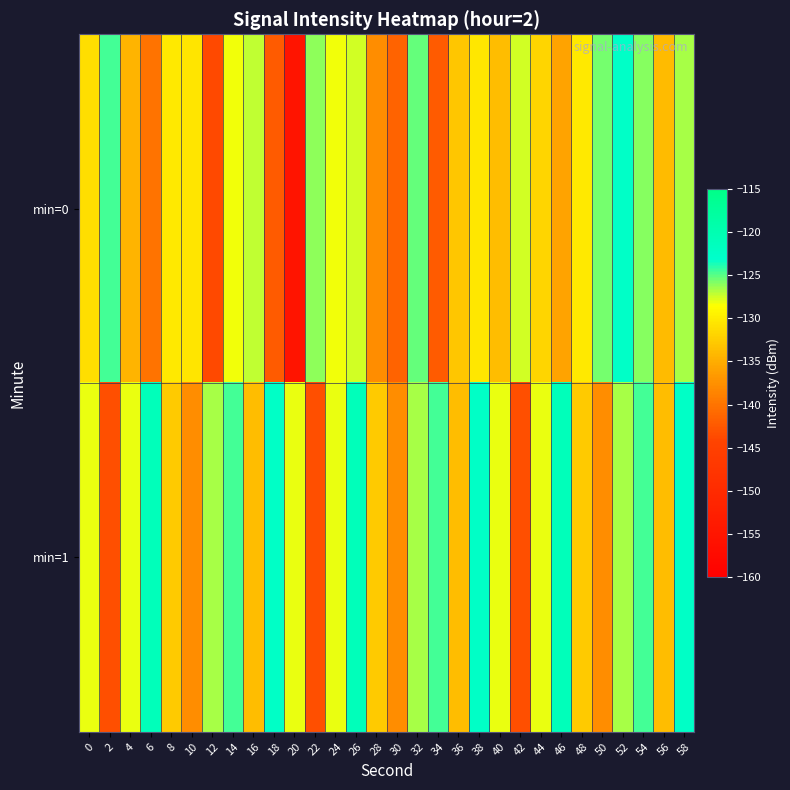

Between 12 and 54, which series saw the biggest shift?

min=0